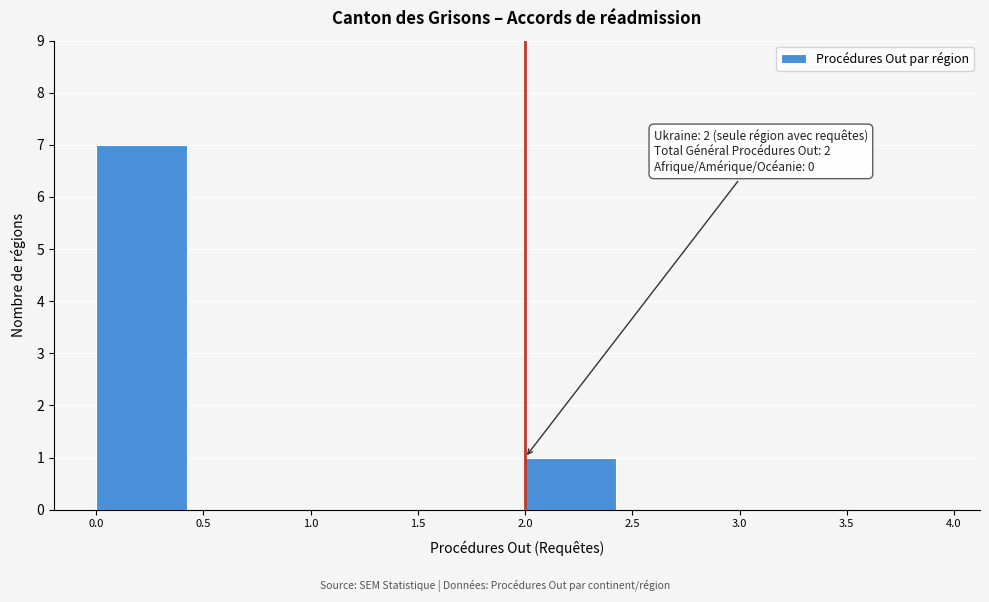

Over which range of the x-axis is the bar tallest?

0.0 to 0.5